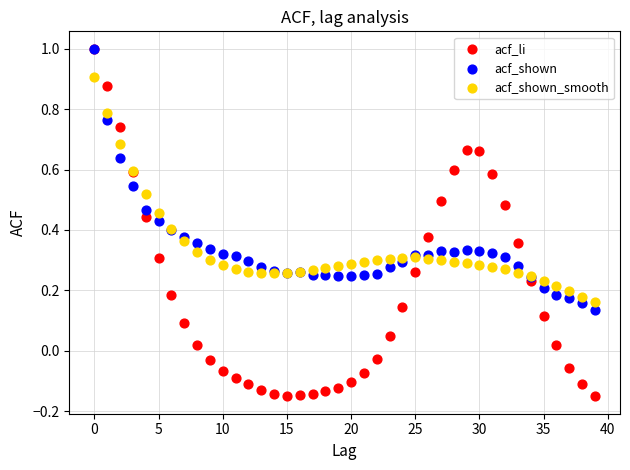

Which series reaches the minimum Y coordinate?

acf_li